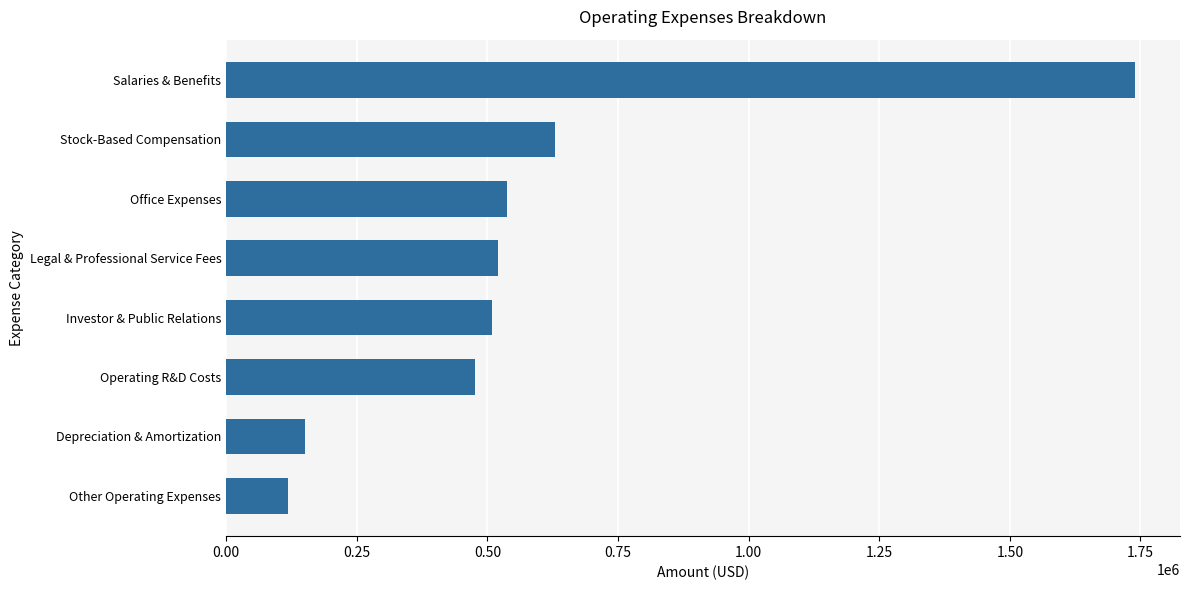

Which has a higher value, Legal & Professional Service Fees or Stock-Based Compensation?

Stock-Based Compensation